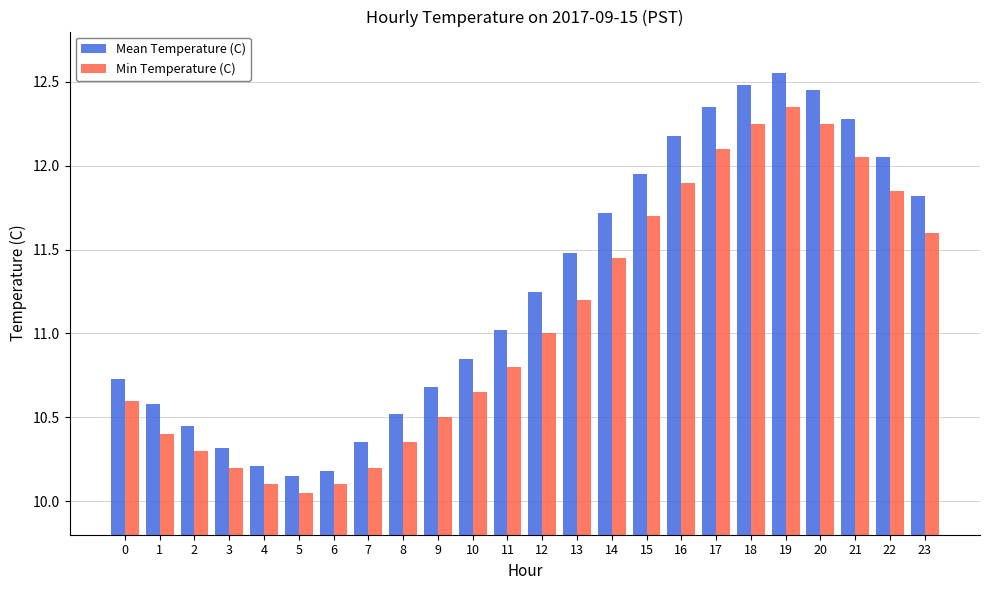

What is the difference between the Min Temperature (C) values at 23 and 11?

0.8